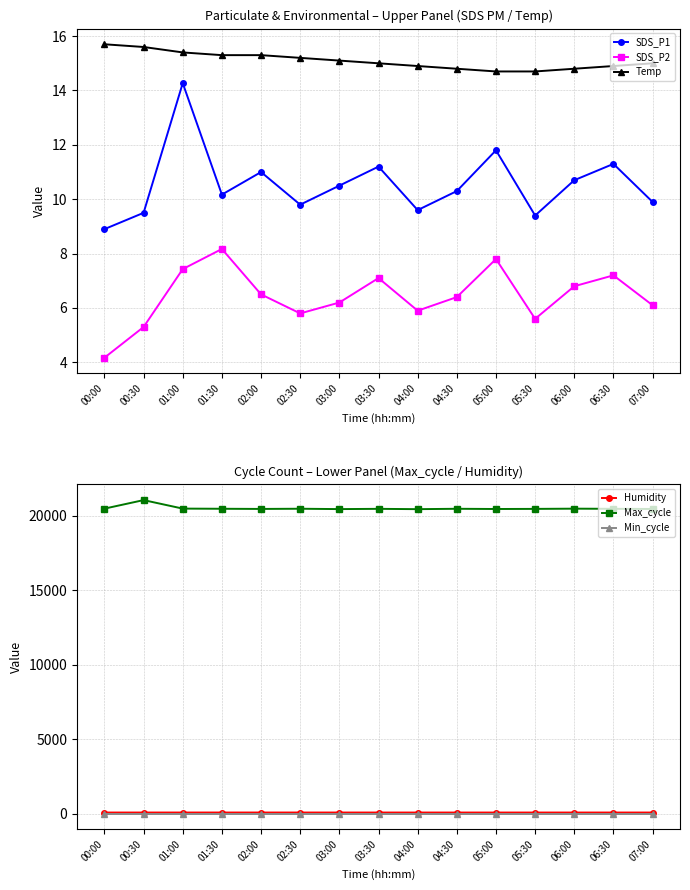

Reading right to left, transcribe all the data shown in this chart.

SDS_P1: 07:00=9.9	06:30=11.3	06:00=10.7	05:30=9.4	05:00=11.8	04:30=10.3	04:00=9.6	03:30=11.2	03:00=10.5	02:30=9.8	02:00=11.0	01:30=10.2	01:00=14.3	00:30=9.5	00:00=8.9
SDS_P2: 07:00=6.1	06:30=7.2	06:00=6.8	05:30=5.6	05:00=7.8	04:30=6.4	04:00=5.9	03:30=7.1	03:00=6.2	02:30=5.8	02:00=6.5	01:30=8.2	01:00=7.4	00:30=5.3	00:00=4.2
Temp: 07:00=15.0	06:30=14.9	06:00=14.8	05:30=14.7	05:00=14.7	04:30=14.8	04:00=14.9	03:30=15.0	03:00=15.1	02:30=15.2	02:00=15.3	01:30=15.3	01:00=15.4	00:30=15.6	00:00=15.7
Humidity: 07:00=97.1	06:30=97.0	06:00=96.9	05:30=96.8	05:00=96.7	04:30=96.8	04:00=96.9	03:30=97.1	03:00=97.3	02:30=97.5	02:00=97.7	01:30=97.9	01:00=97.2	00:30=97.0	00:00=96.8
Max_cycle: 07:00=20450.0	06:30=20460.0	06:00=20470.0	05:30=20455.0	05:00=20448.0	04:30=20462.0	04:00=20437.0	03:30=20458.0	03:00=20441.0	02:30=20465.0	02:00=20452.0	01:30=20463.0	01:00=20474.0	00:30=21044.0	00:00=20472.0
Min_cycle: 07:00=28.0	06:30=28.0	06:00=28.0	05:30=28.0	05:00=28.0	04:30=28.0	04:00=28.0	03:30=28.0	03:00=28.0	02:30=28.0	02:00=28.0	01:30=28.0	01:00=28.0	00:30=28.0	00:00=28.0